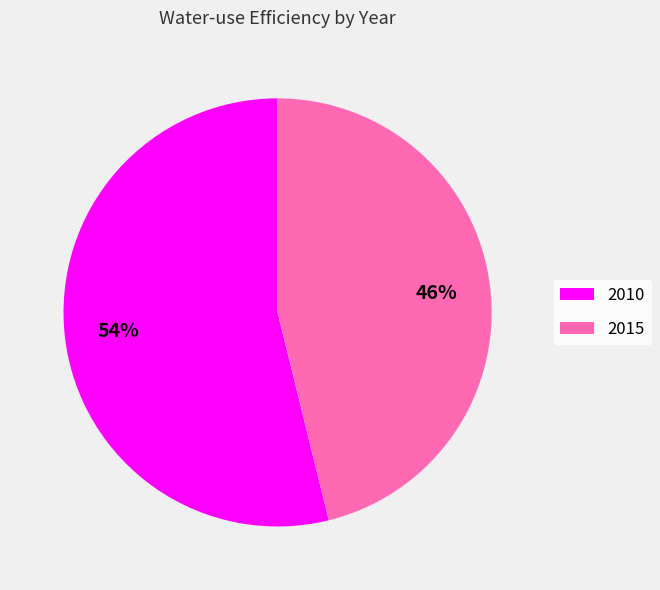

Do 2010 and 2015 together represent more than half of the pie?

Yes